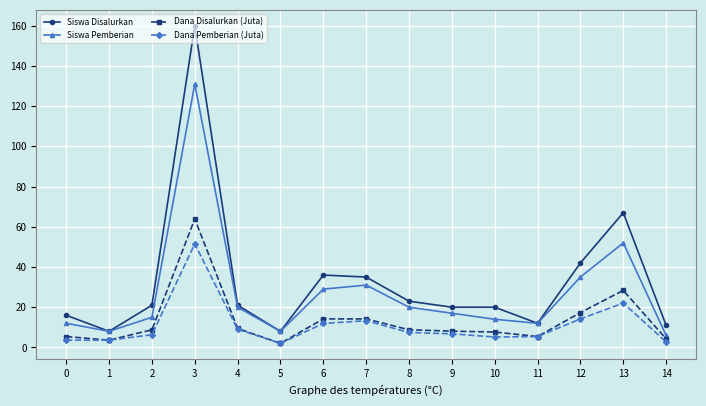

Where is Siswa Pemberian nearest to the value 68?

13